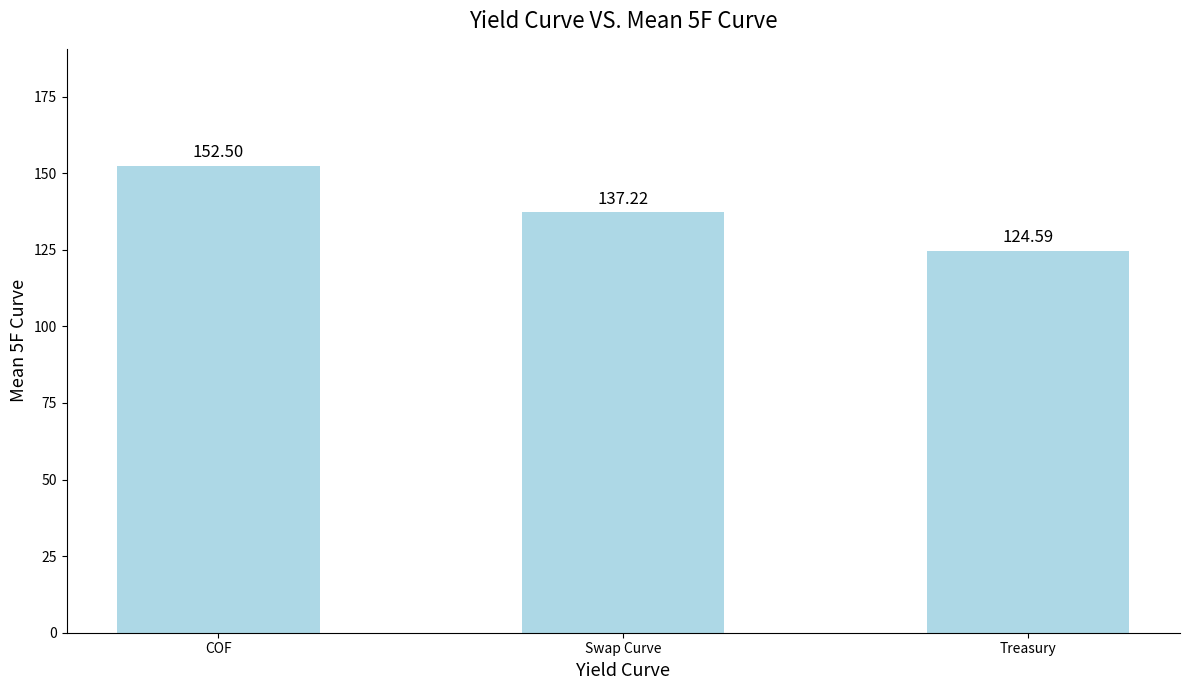

What is the approximate value at Treasury?

124.6